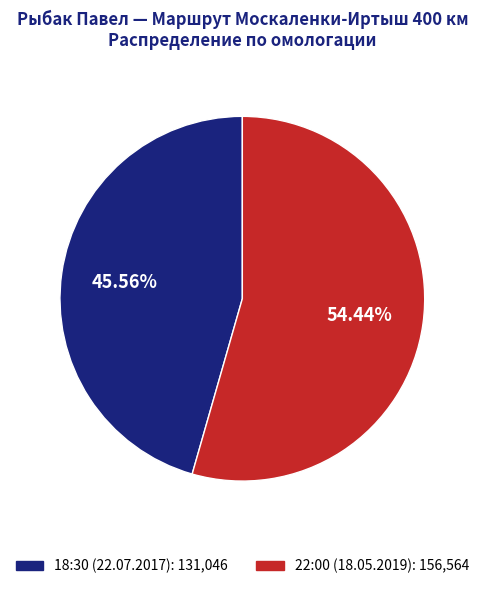

To the nearest percent, what is the difference between the 22:00 (18.05.2019) and 18:30 (22.07.2017) slice percentages?

9%